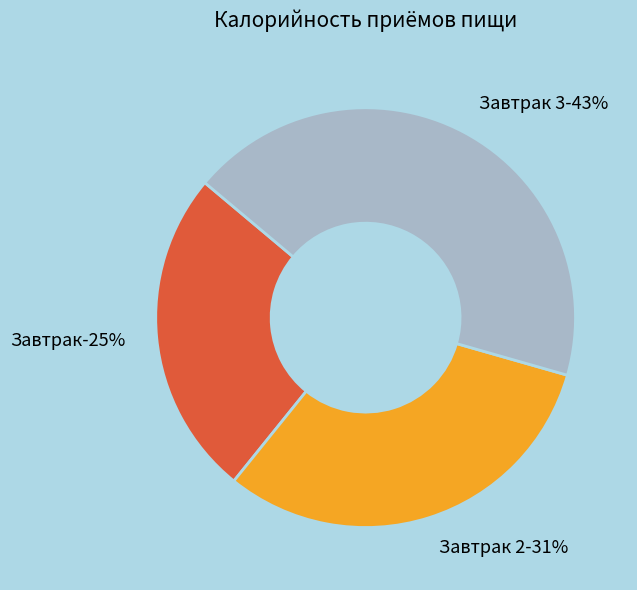

What portion of the pie excludes Завтрак 3?

56.7%